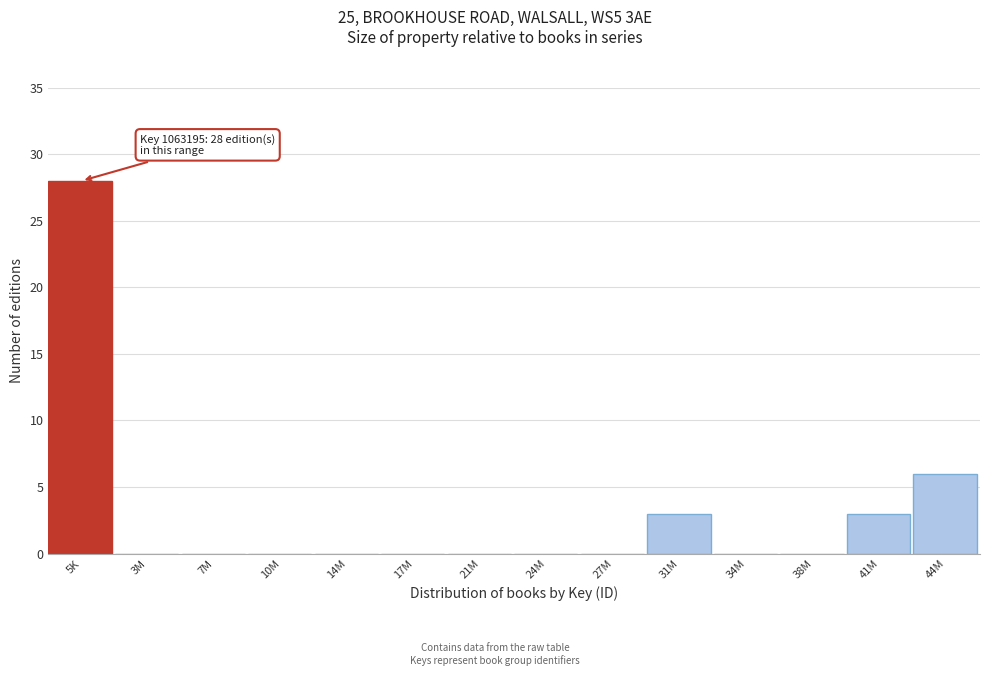

Reading right to left, extract all data points from this chart.

44M=6	41M=3	38M=0	34M=0	31M=3	27M=0	24M=0	21M=0	17M=0	14M=0	10M=0	7M=0	3M=0	5K=28